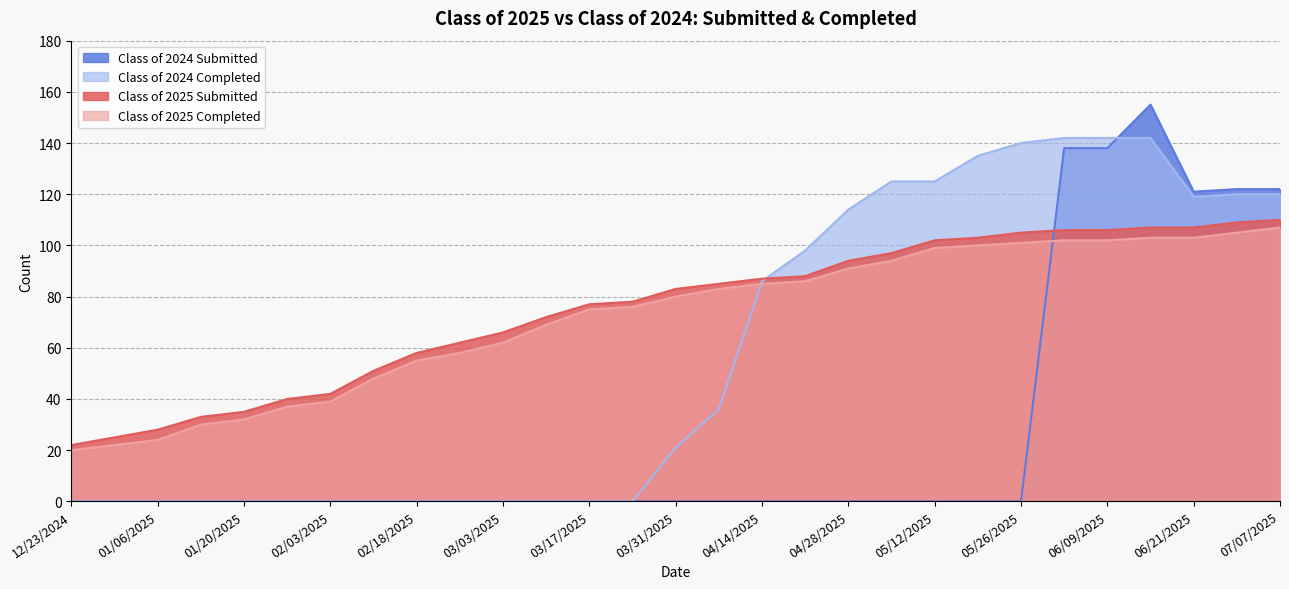

Where do Class of 2024 Completed and Class of 2025 Completed first cross each other?

04/07/2025 and 04/14/2025